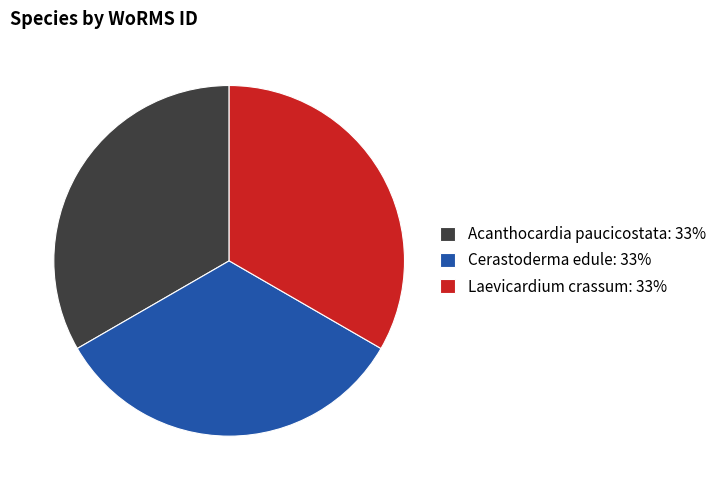

The Cerastoderma edule: 33% slice represents 47% of the pie. True or false?

False